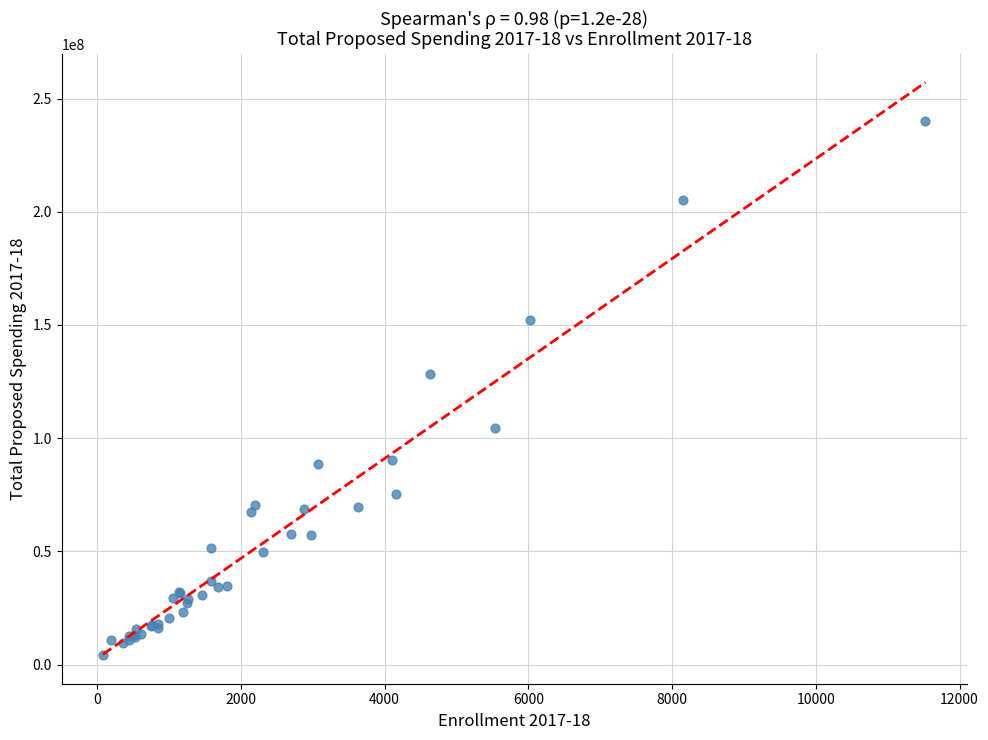

What Y value in the scatter plot is closest to 122173719?

128471371